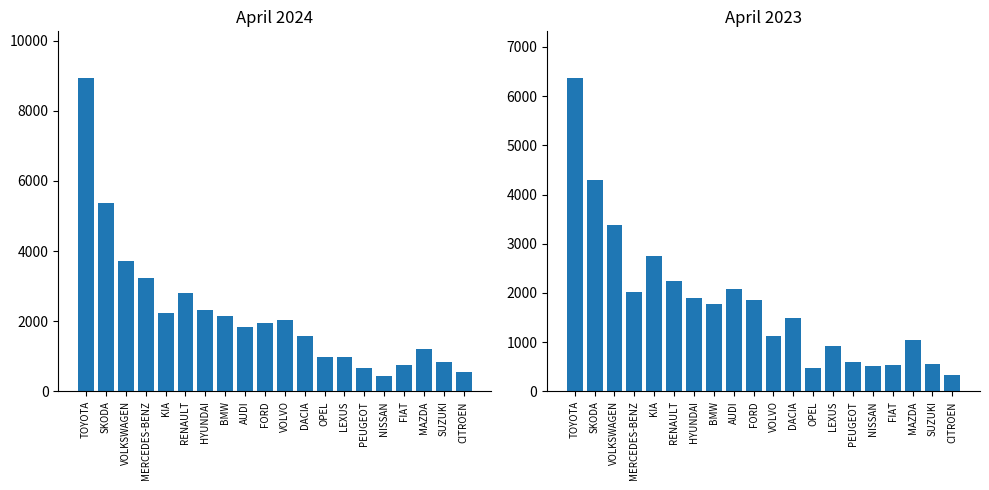

At how many categories does at least one series exceed 7979?

1